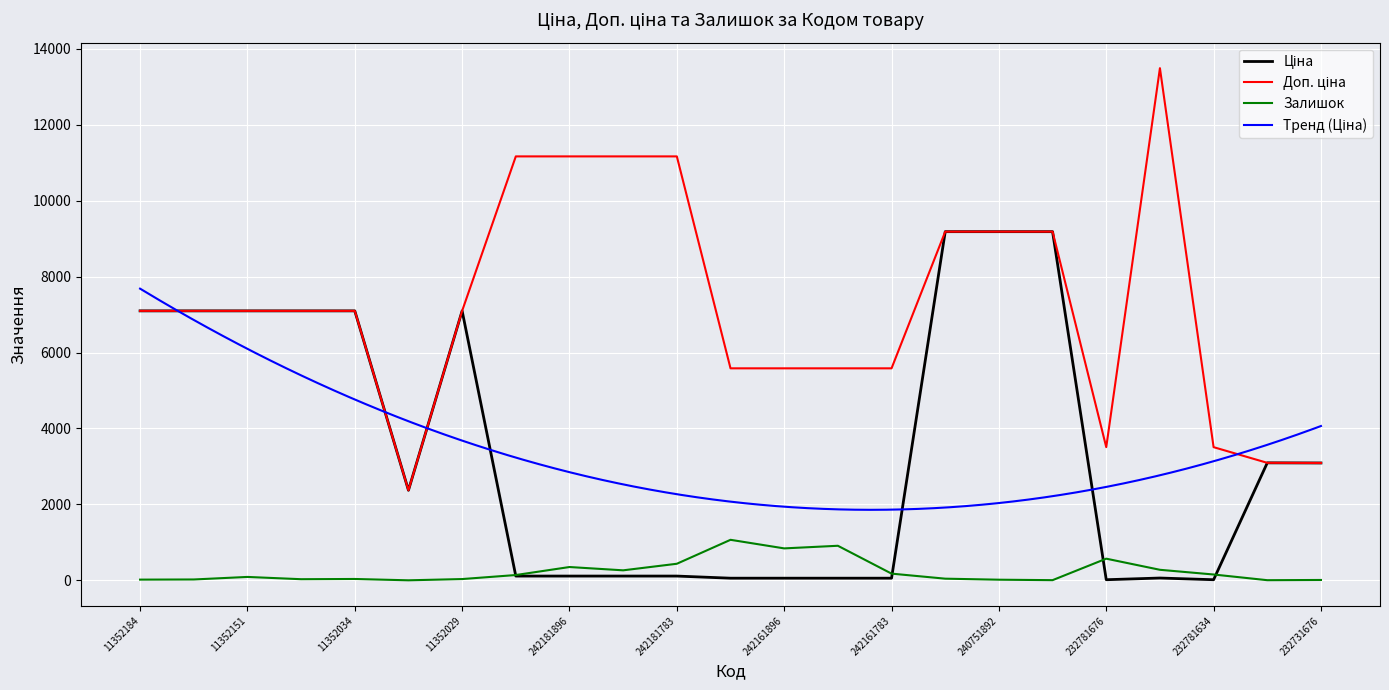

At which category is the sum across all series the highest?

240751896